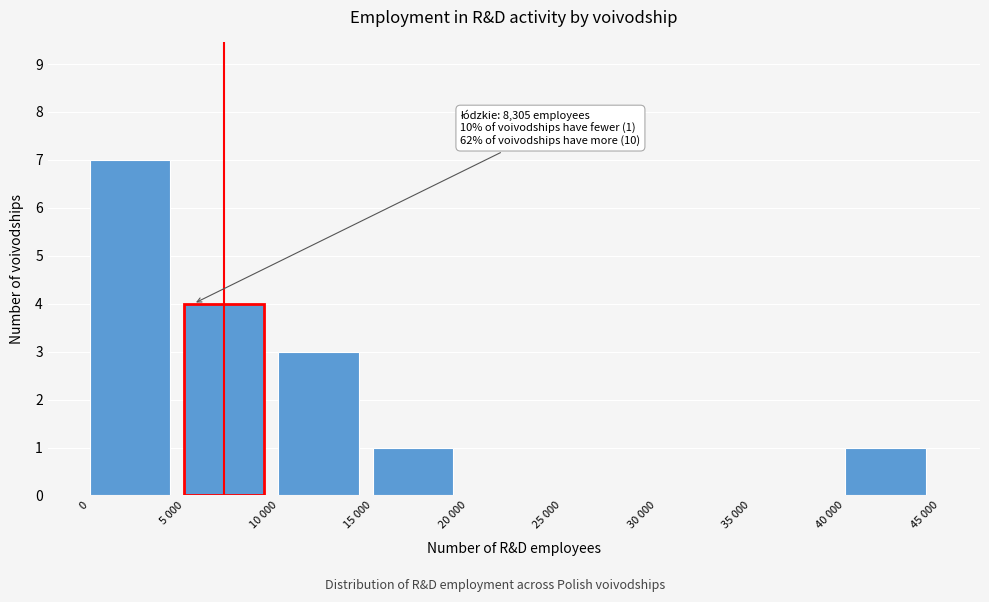

Reading right to left, what are all the values shown in this chart?

40 000=1	35 000=0	30 000=0	25 000=0	20 000=0	15 000=1	10 000=3	5 000=4	0=7